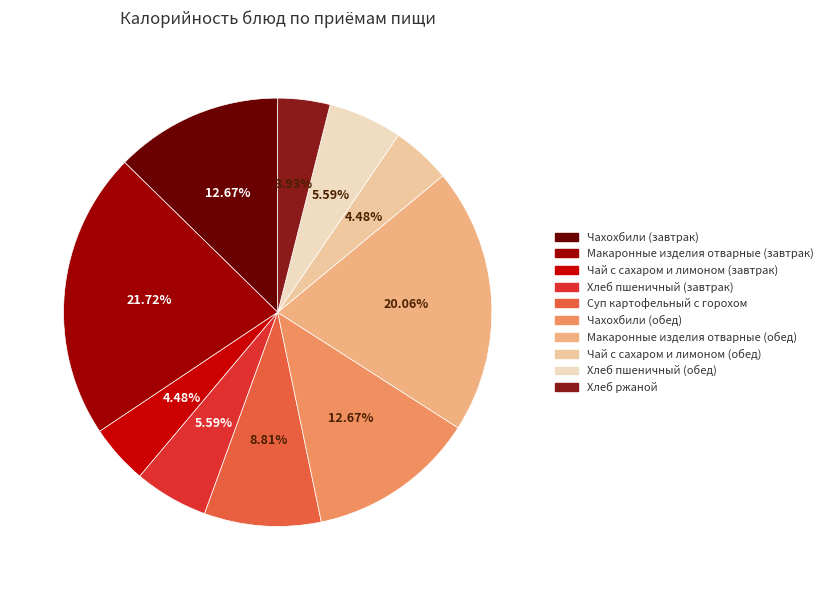

Does Чахохбили (обед) account for over 50% of the chart?

No